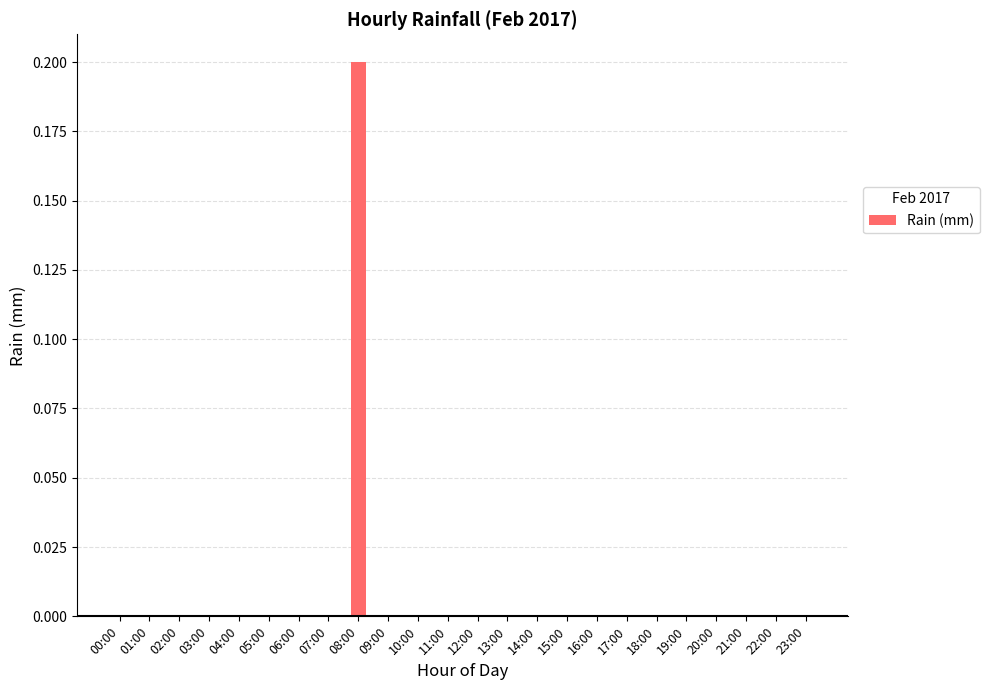

The chart shows a value of 0.0 at 12:00. True or false?

True